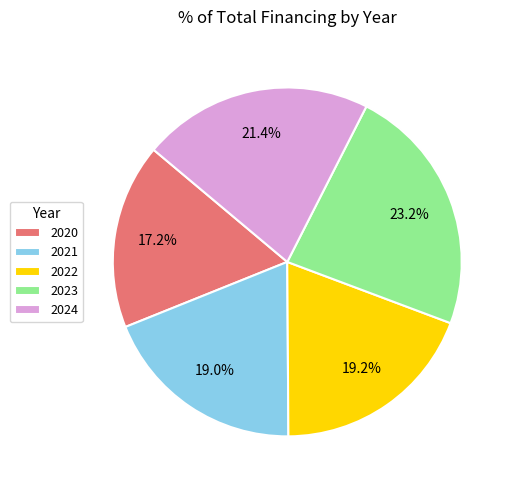

To the nearest percent, what is the difference between the 2024 and 2022 slice percentages?

2%